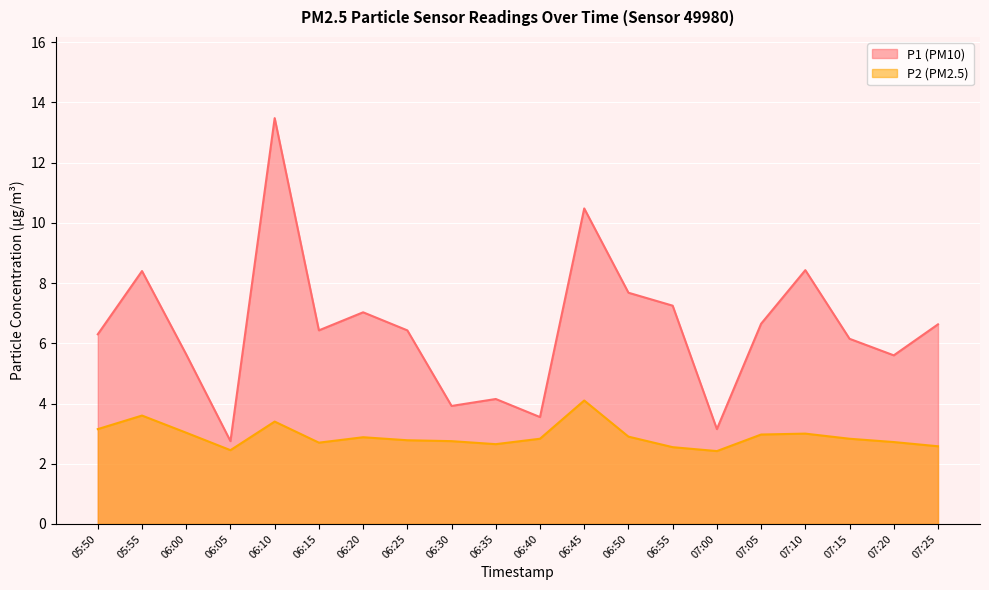

True or false: P1 has more than 1 points higher than both neighbors.

True